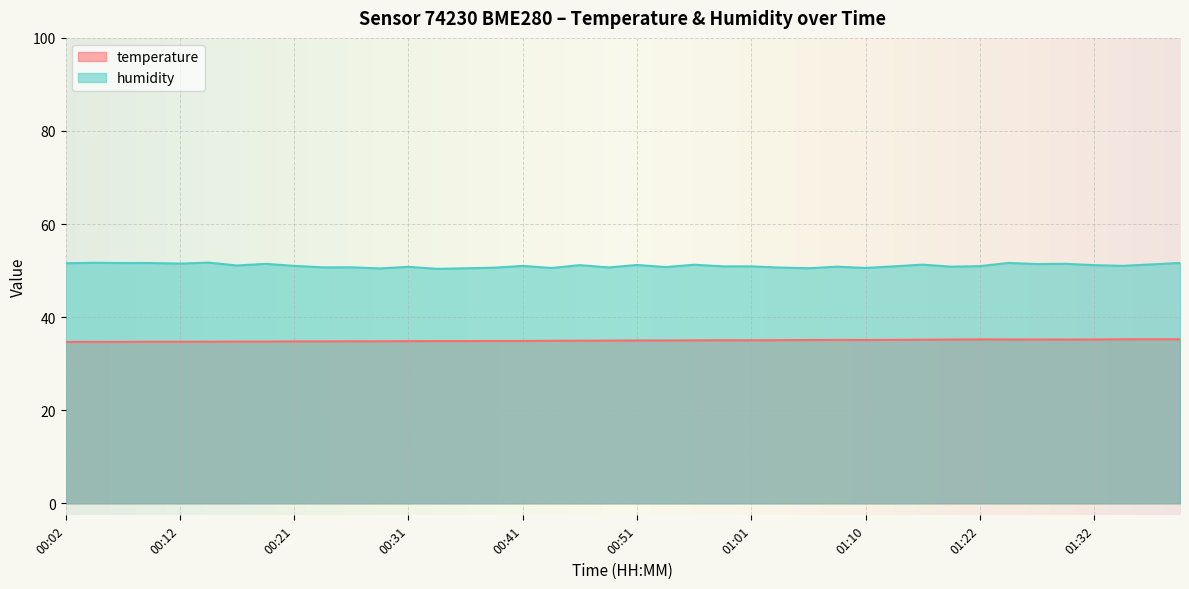

At which label is humidity closest to 51?

00:41